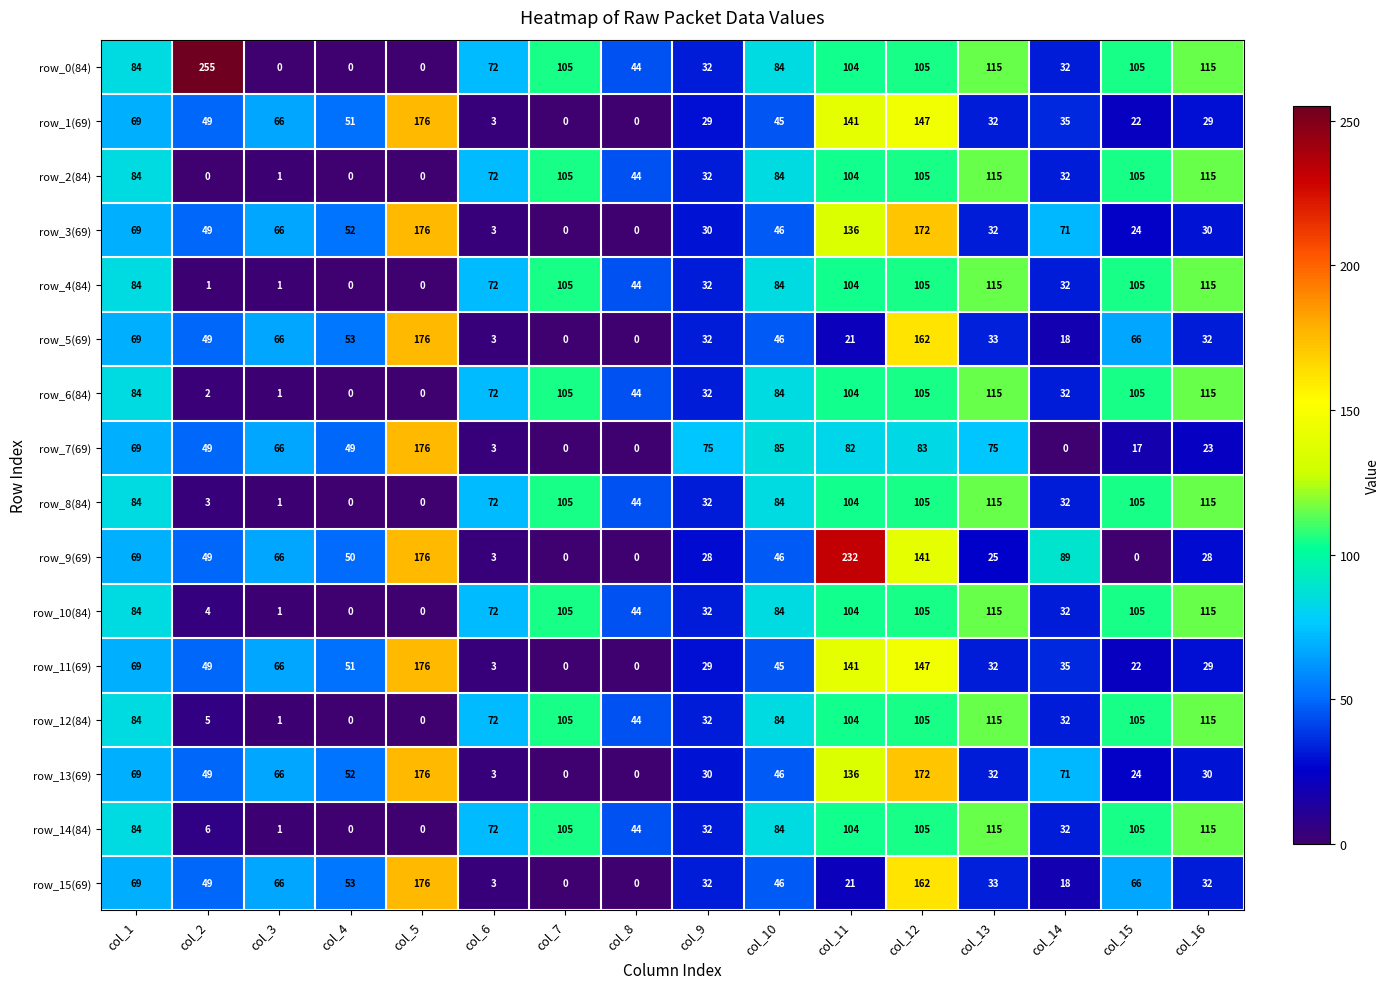

At which label is row_11(69) closest to 88?

col_1